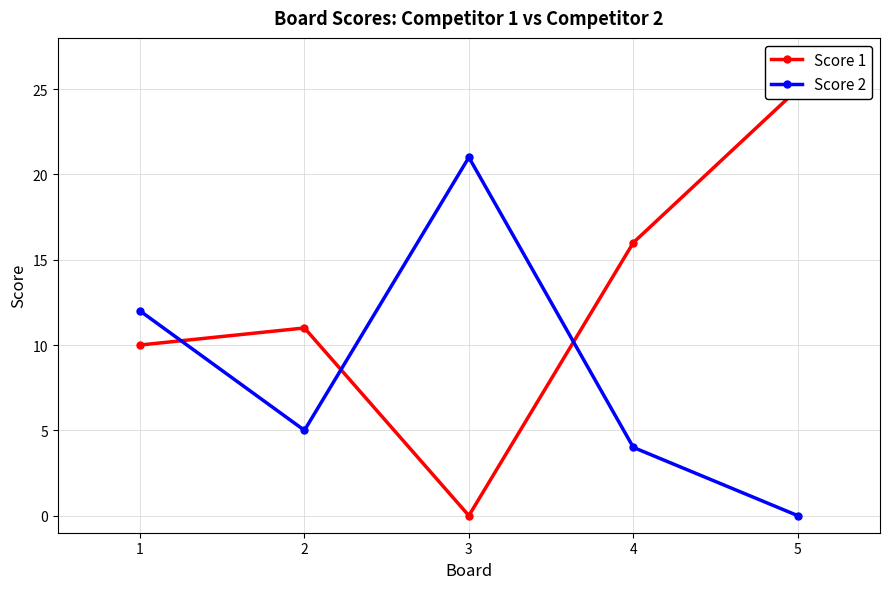

How many interior local peaks does the Score 1 series have?

1